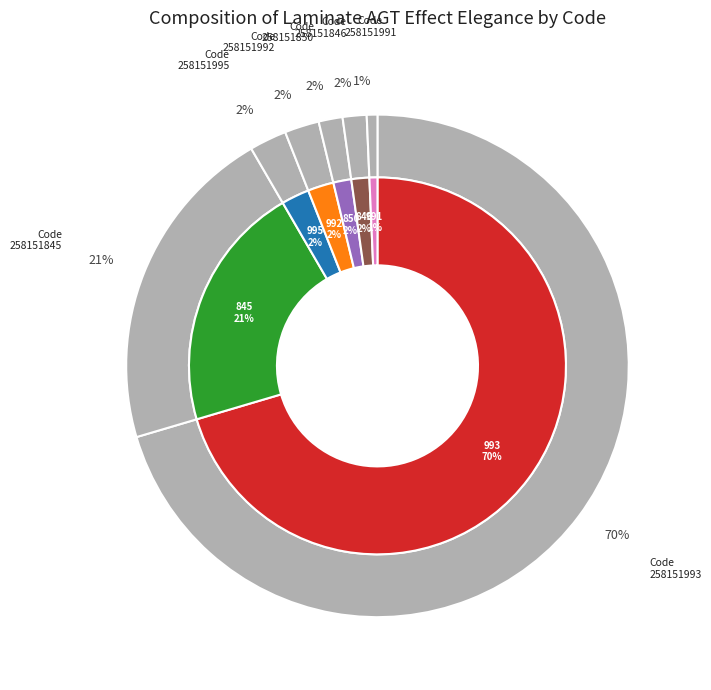

What percentage do 258151991 and 258151845 together represent?

21.9%